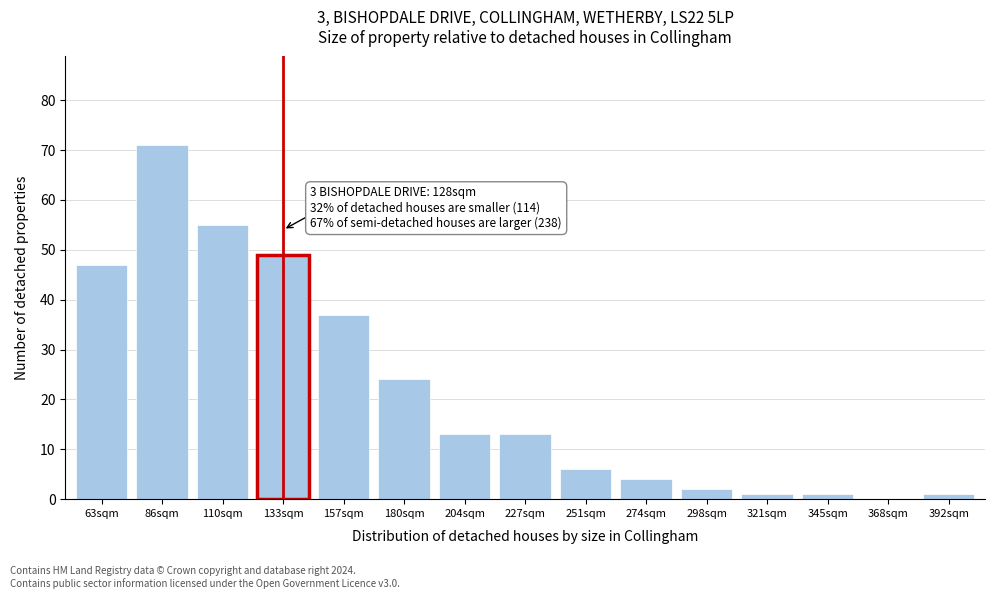

Reading left to right, list all the values displayed in this chart.

63sqm=47	86sqm=71	110sqm=55	133sqm=49	157sqm=37	180sqm=24	204sqm=13	227sqm=13	251sqm=6	274sqm=4	298sqm=2	321sqm=1	345sqm=1	368sqm=0	392sqm=1